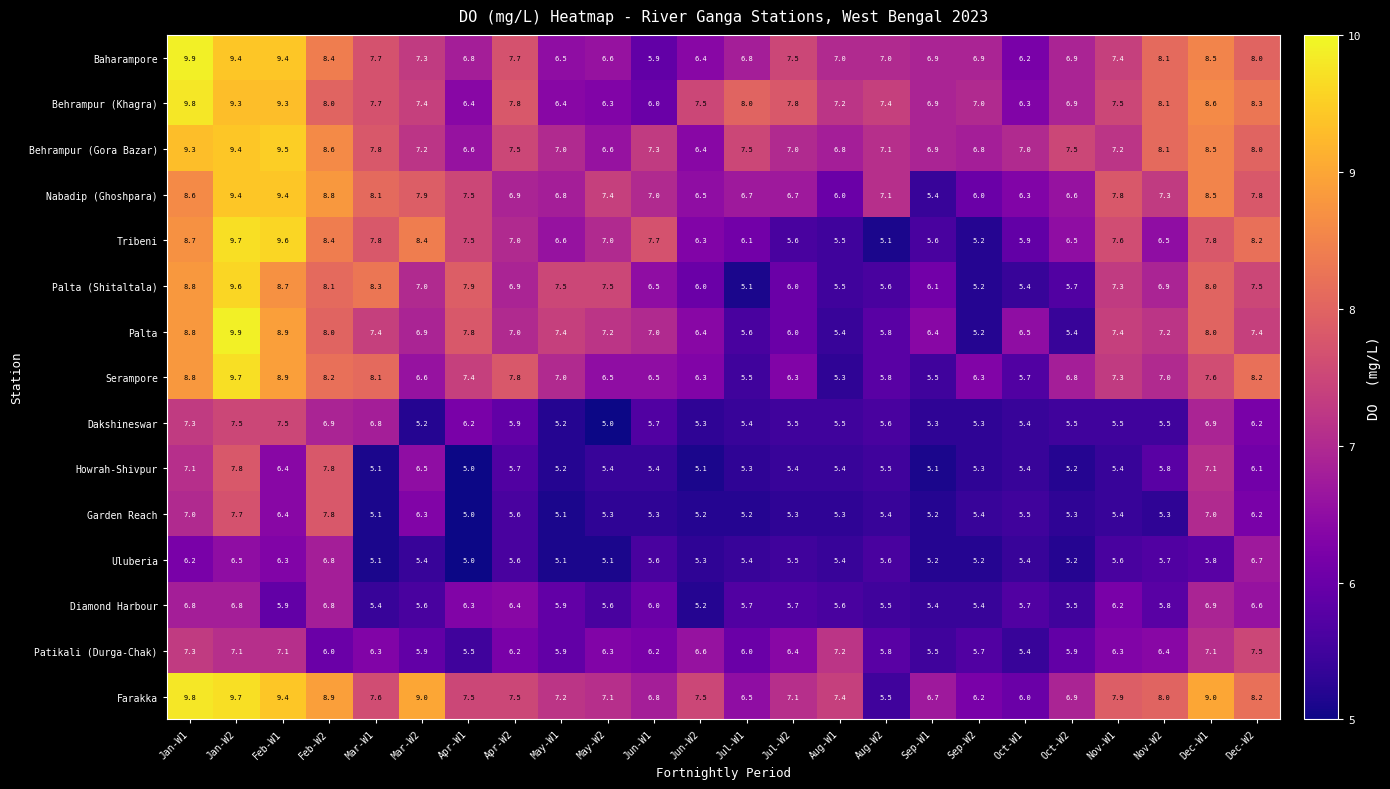

What is the approximate value of Palta (Shitaltala) at Dec-W1?

8.0